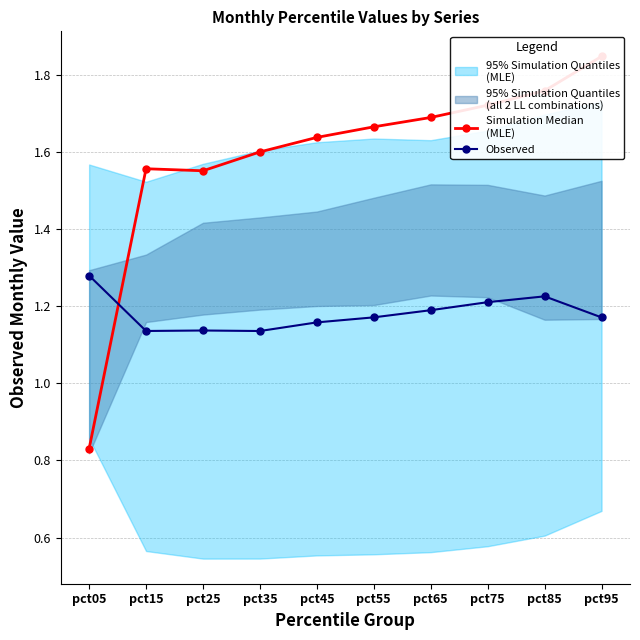

Is this an area chart (filled region under the line)?

No